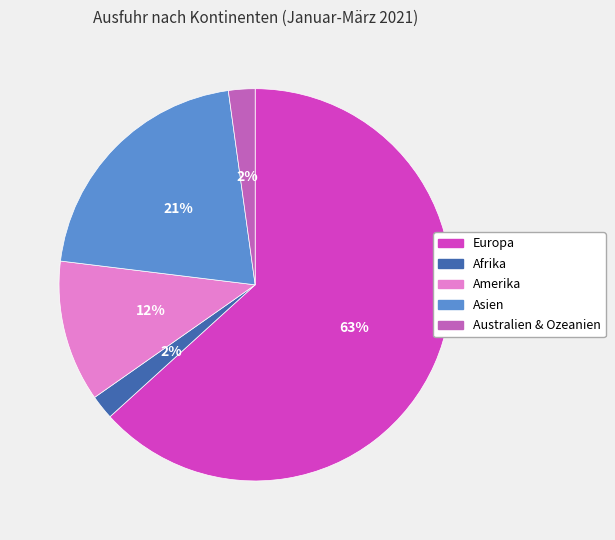

How many segments does this pie chart have?

5